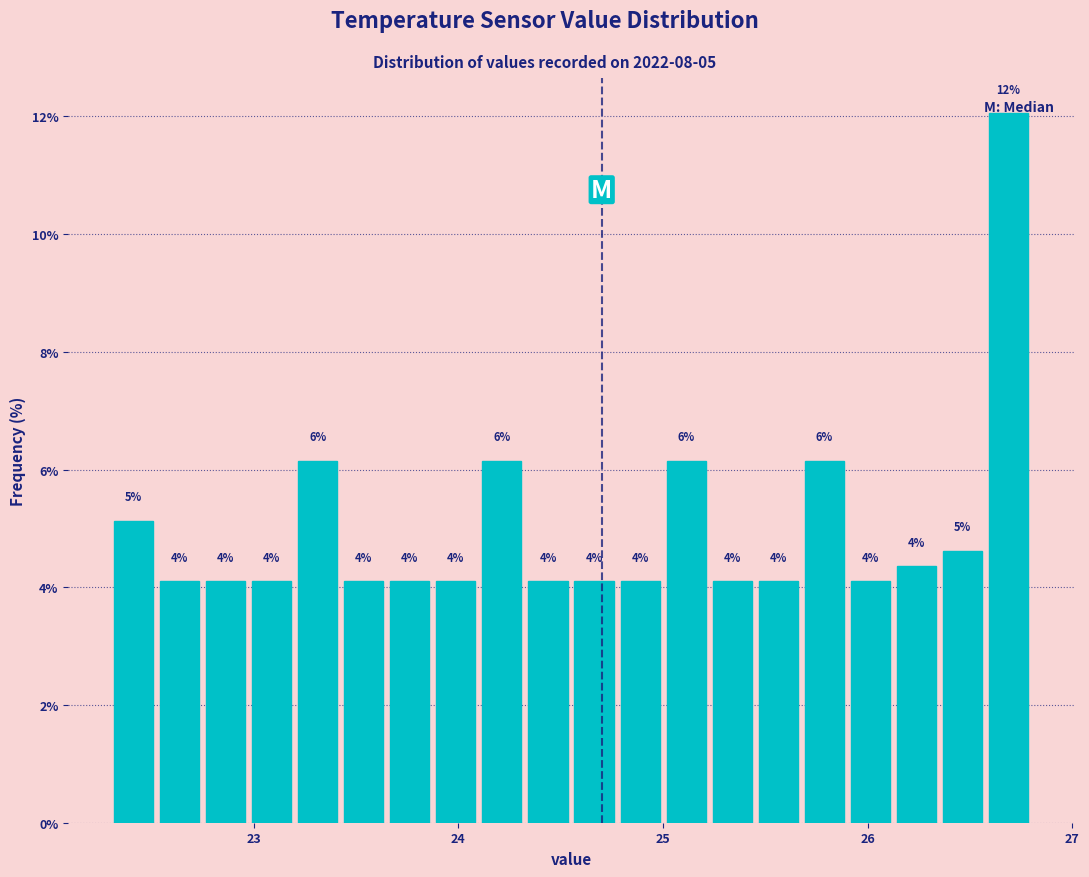

Read against the x-axis, roughly where is the centre of the tallest bar?

26.7